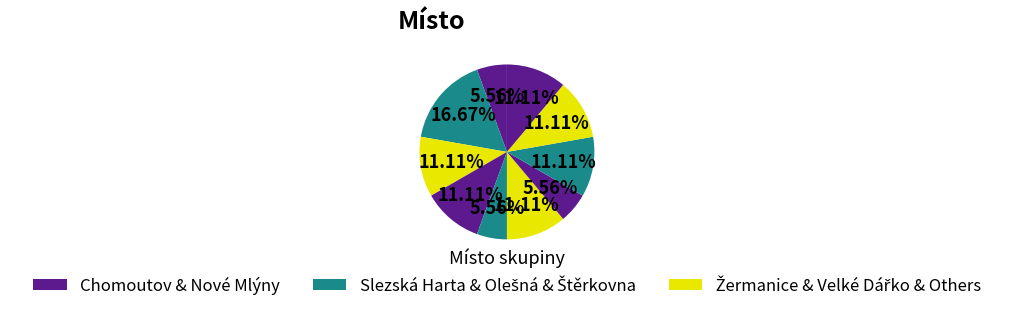

How many segments does this pie chart have?

10